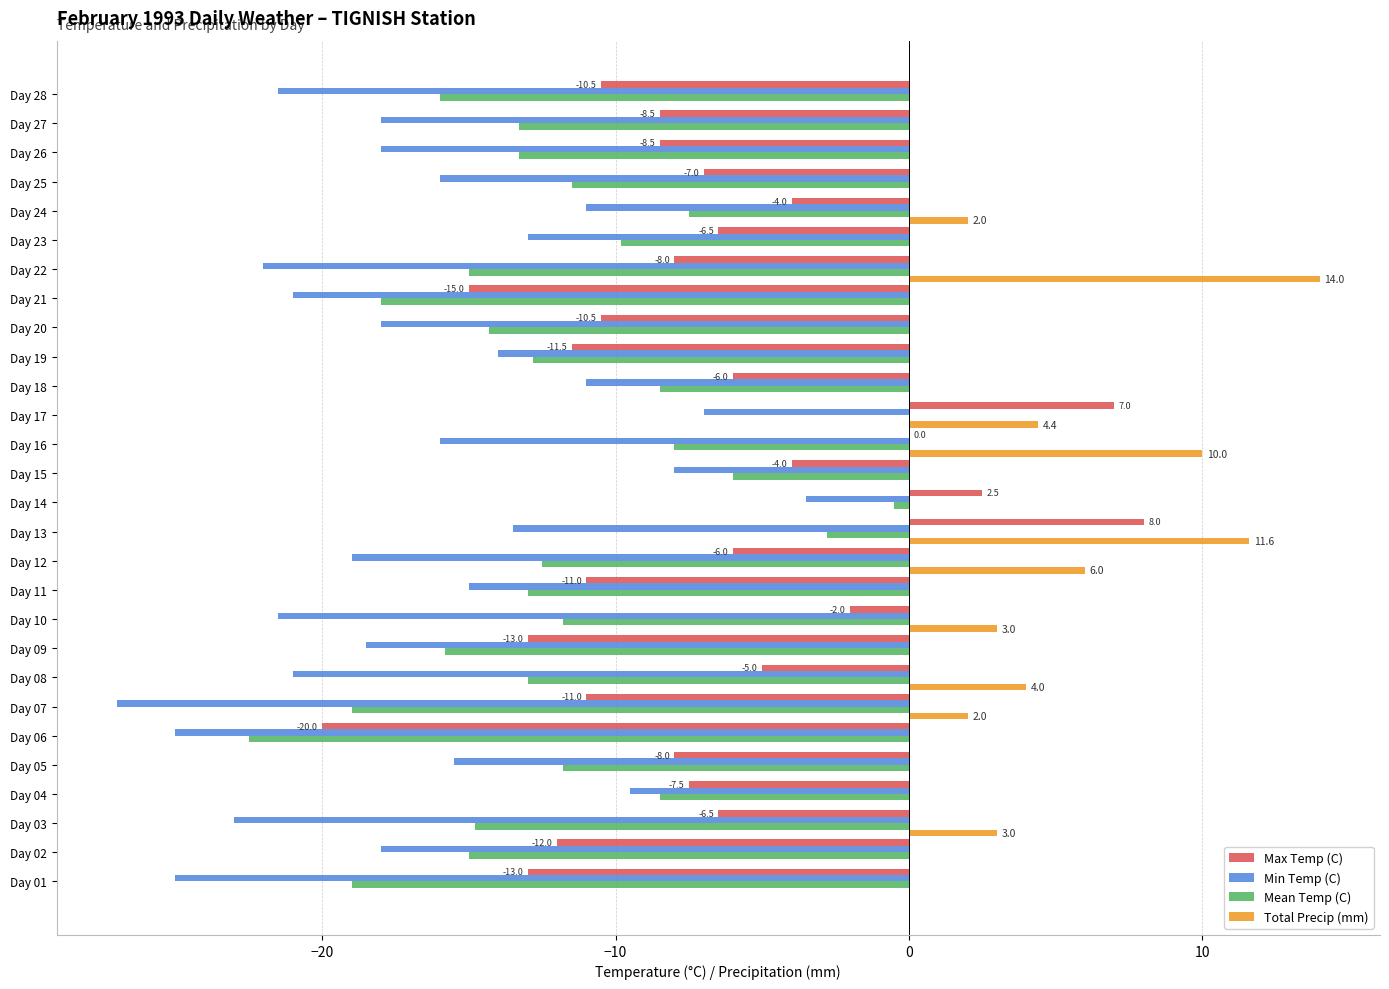

The Total Precip (mm) series shows -8.7 at Day 19. True or false?

False